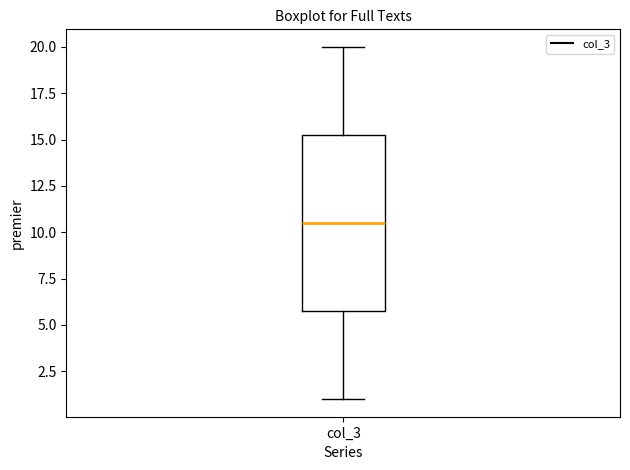

Read this box plot against the y-axis: the position of the median line, the range covered by the box, and the ends of both whiskers. The values are not printed on the chart, so give them approximately, as read against the axis.

median 10.5, box 6.0 to 15.5, whiskers 1.0 to 20.0